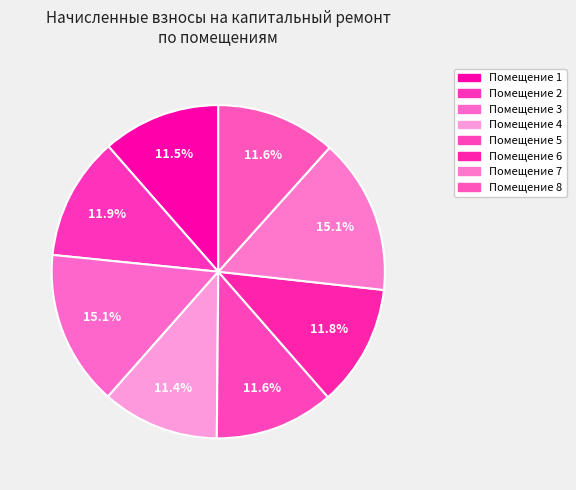

Count the number of slices in the pie.

8